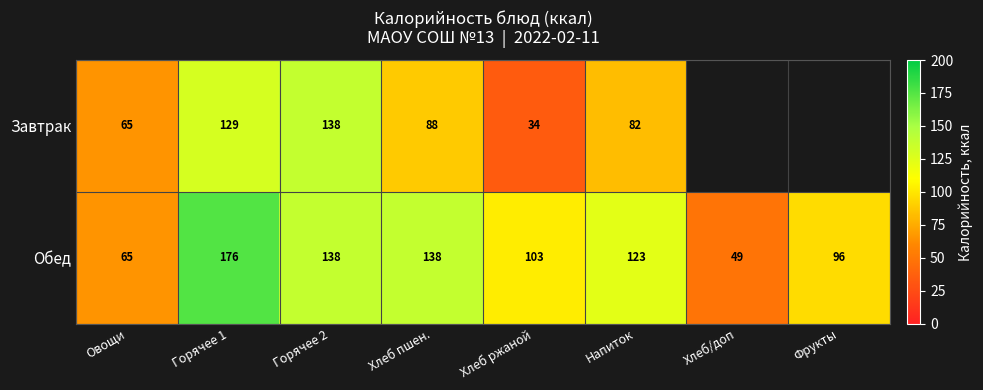

At Хлеб ржаной, list the series in order from largest to smallest.

Обед, Завтрак